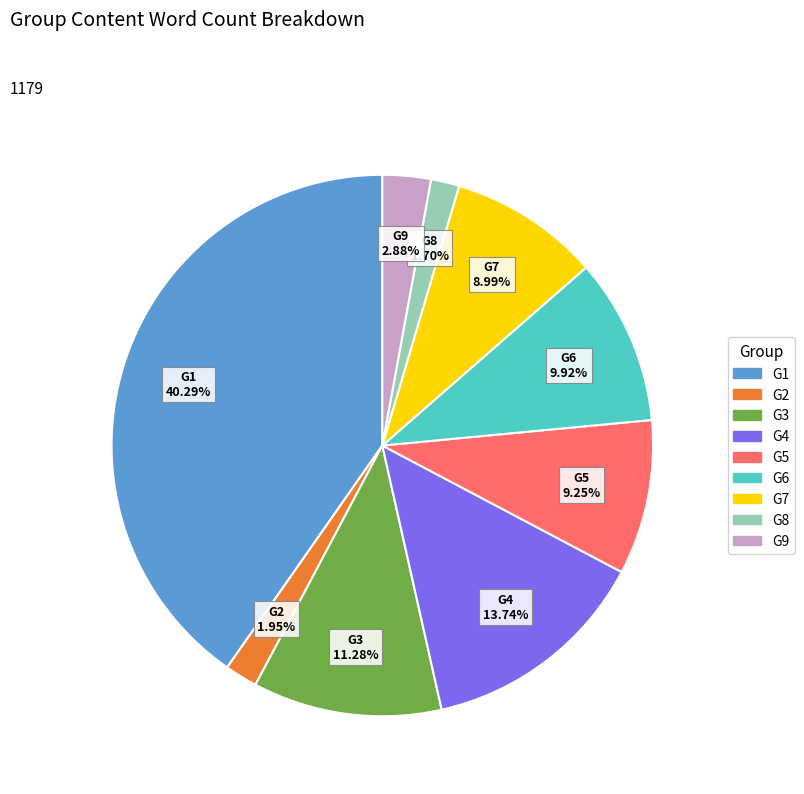

Between G1 and G9, which is larger?

G1